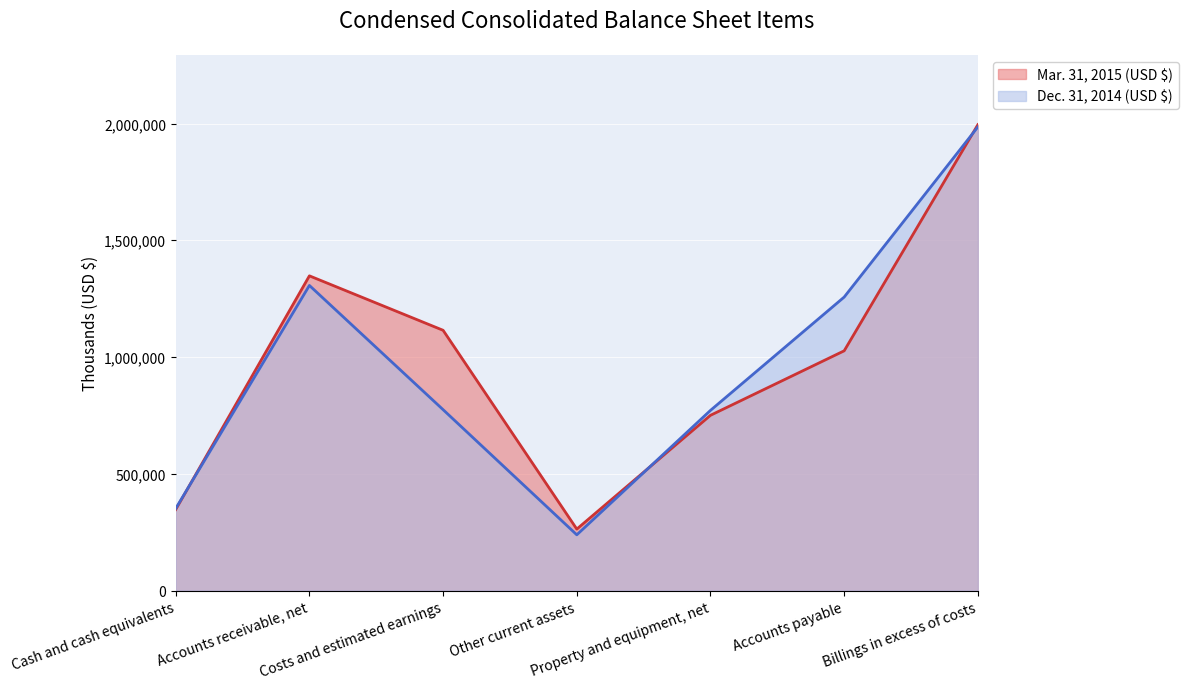

Rank the series at Other current assets from lowest to highest value.

Dec. 31, 2014 (USD $), Mar. 31, 2015 (USD $)